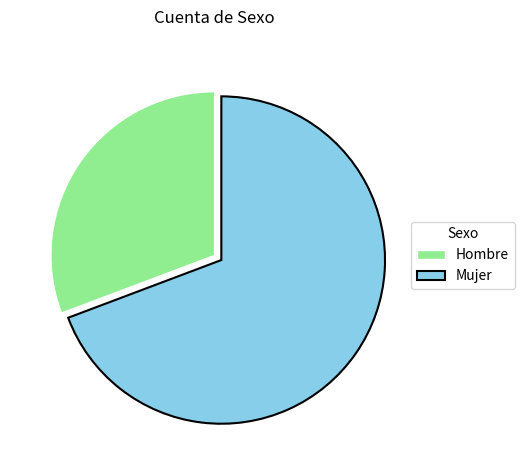

Is it true that Hombre is 31% of the pie?

True